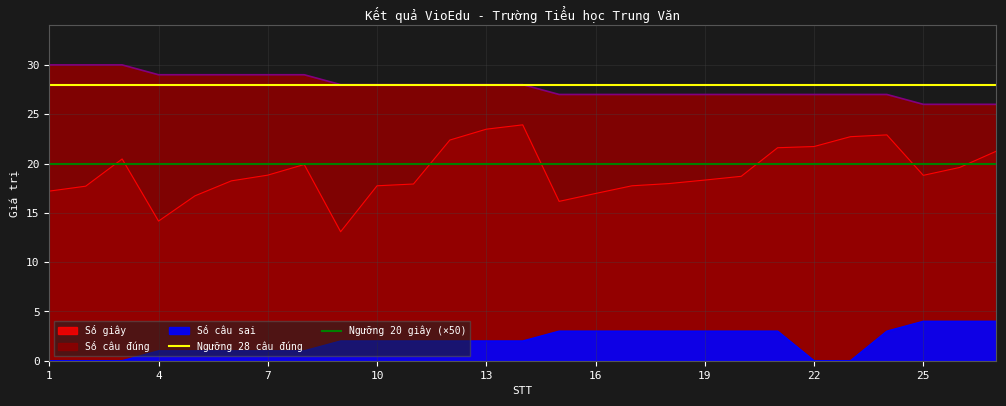

Is the value of Ngưỡng 28 câu đúng at 1 greater than the value of Ngưỡng 20 giây (×50) at 1?

Yes